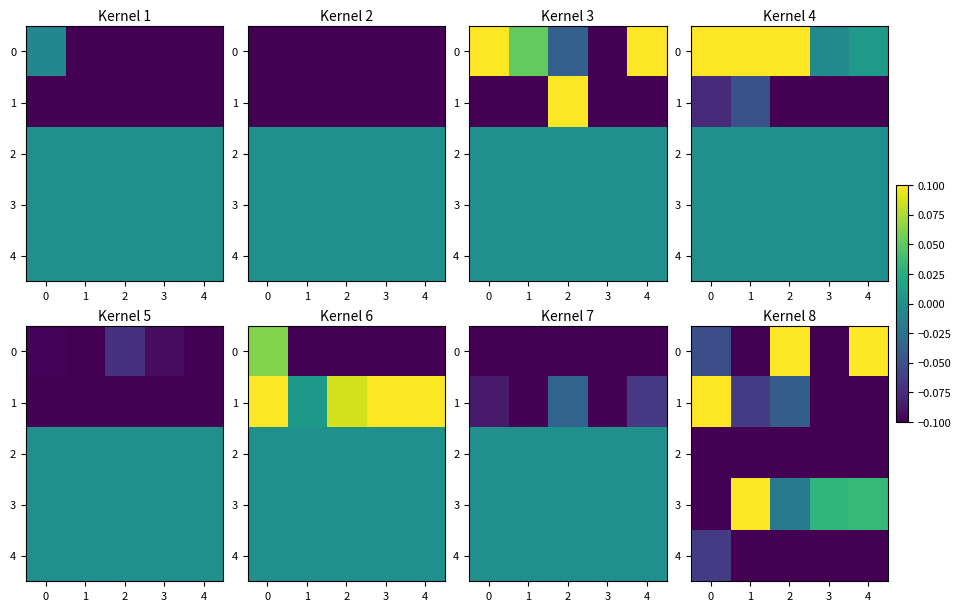

Is the value of 0 at 3 greater than the value of 2 at 0?

No